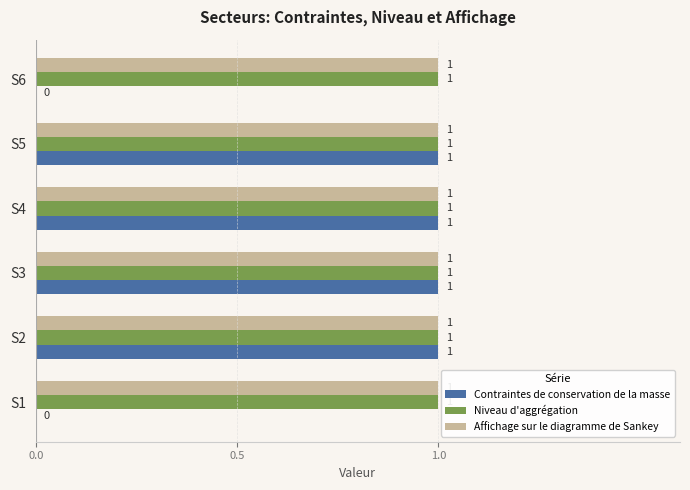

Which series has the widest spread of values?

Contraintes de conservation de la masse